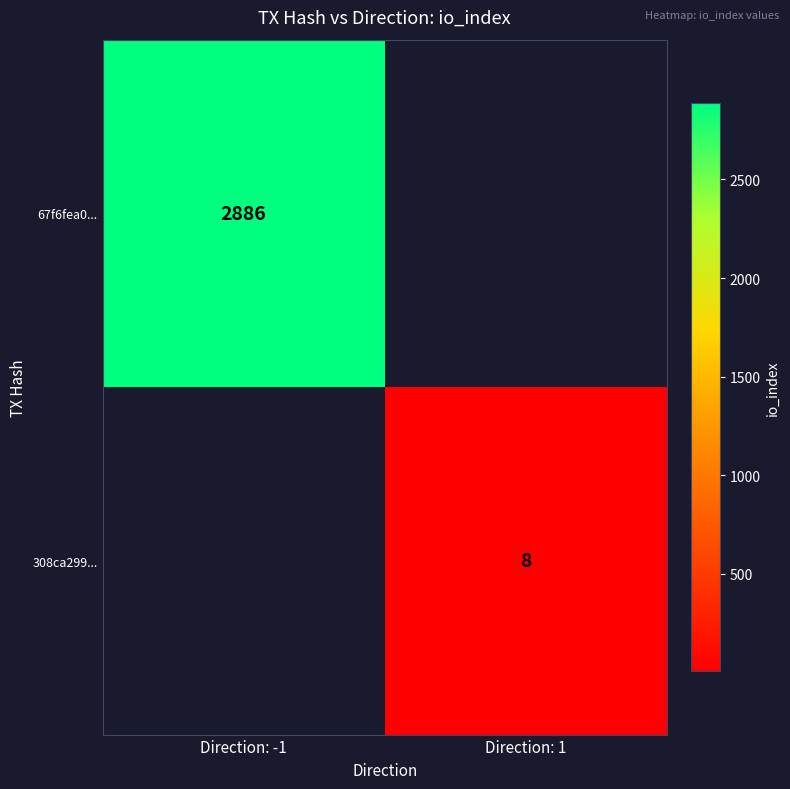

True or false: 67f6fea0... has a value of 2886 at Direction: -1.

True